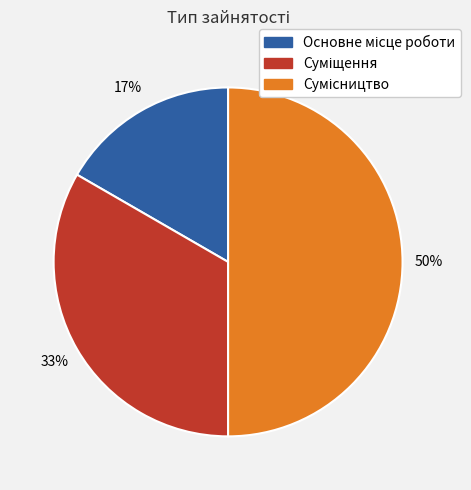

To the nearest percent, what is the difference between the largest and smallest slice percentages?

33%